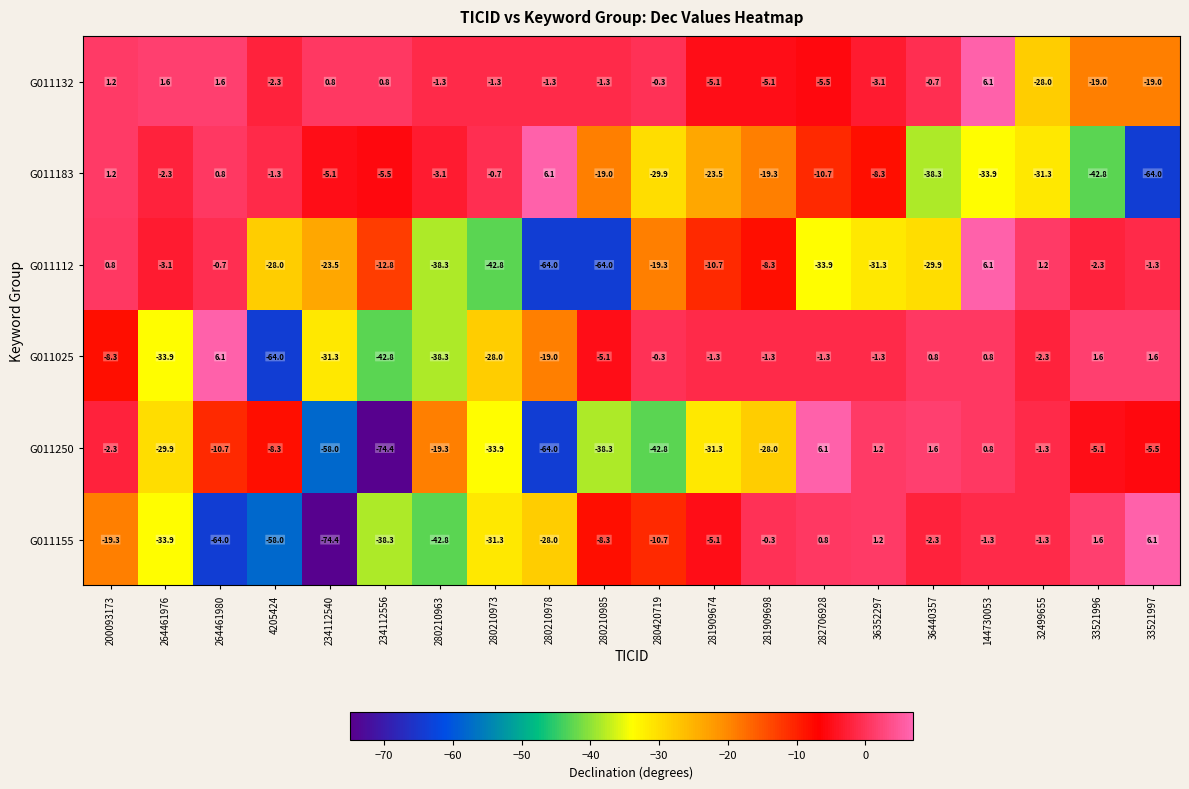

The value of G011132 at 281909674 is -6.7. True or false?

False